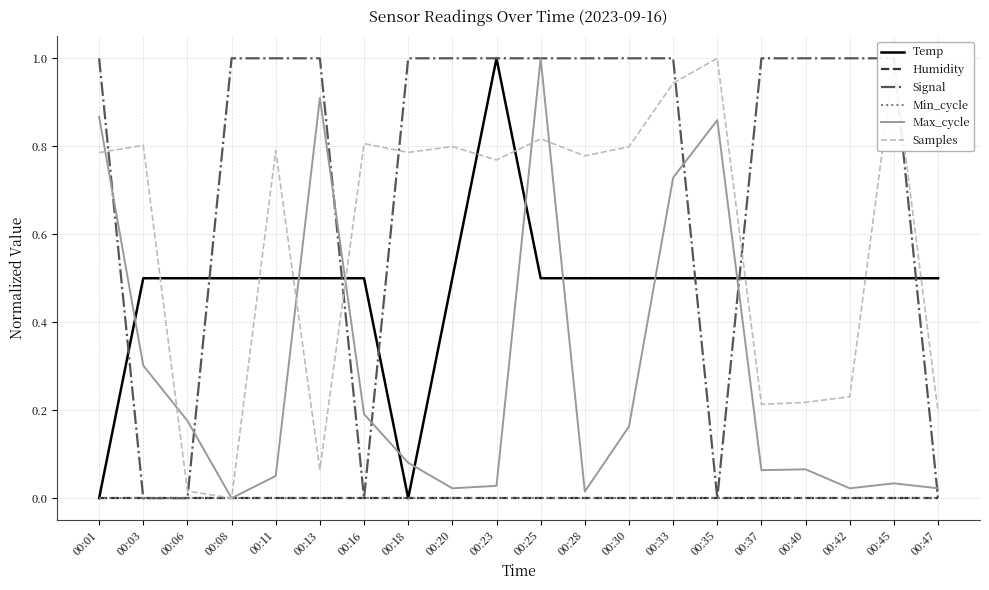

Which series has the widest spread of values?

Temp